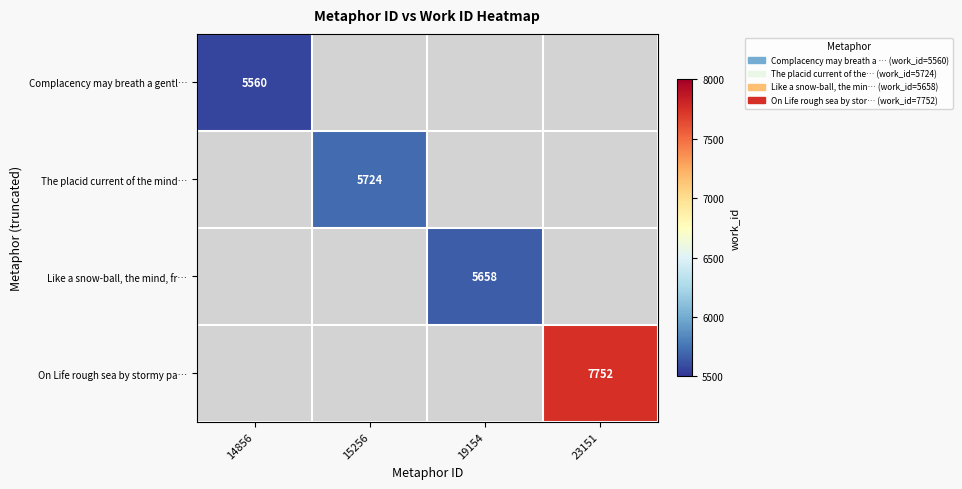

The Like a snow-ball, the mind, fr… series shows 2935 at 19154. True or false?

False